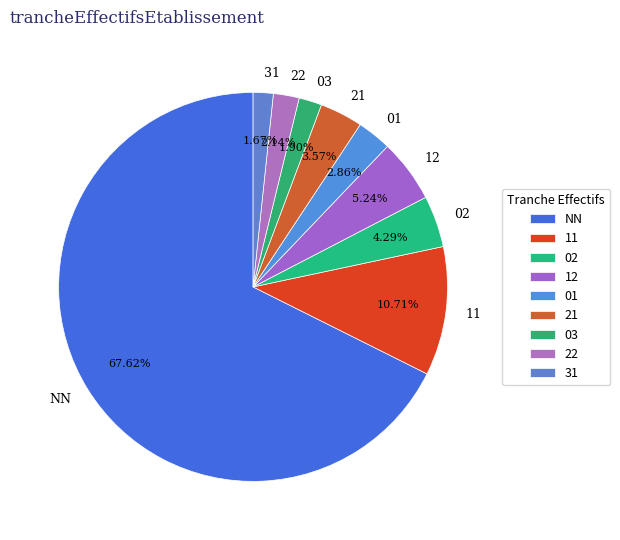

How many segments does this pie chart have?

9